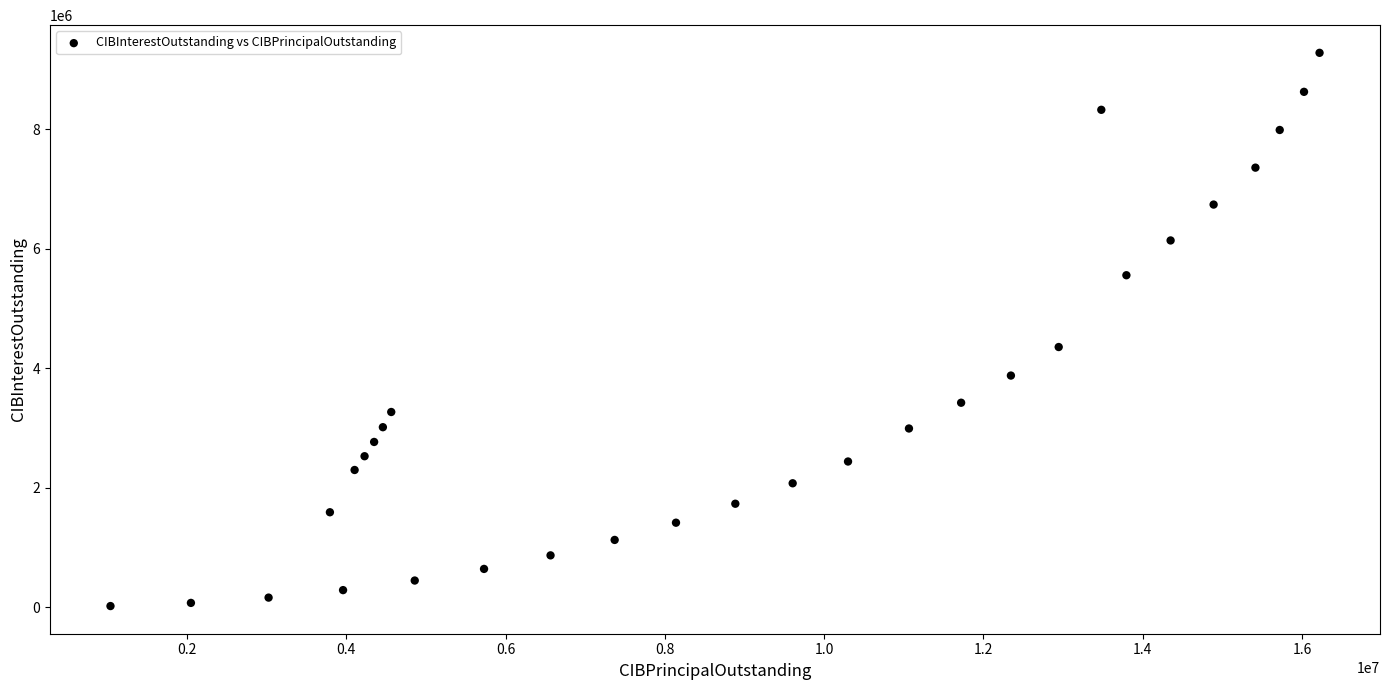

What Y value in the scatter plot is closest to 4647222?

4352925.0